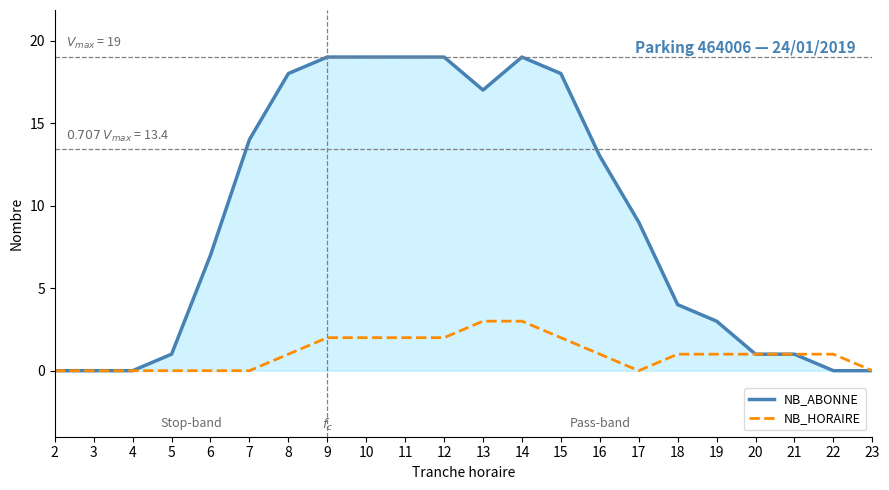

At 18, list the series in order from largest to smallest.

NB_ABONNE, NB_HORAIRE